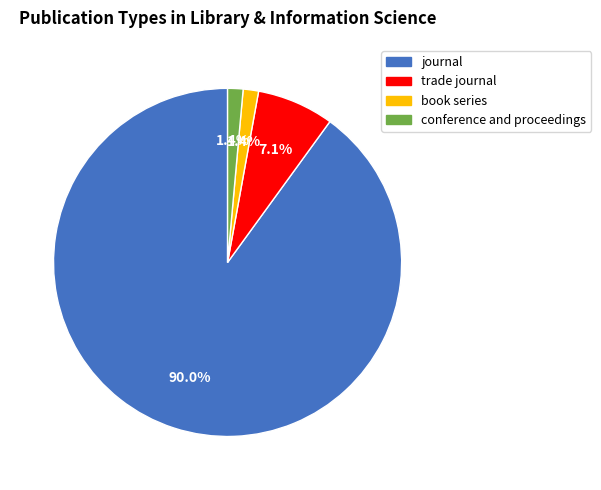

What percentage is the trade journal slice, to the nearest percent?

7%